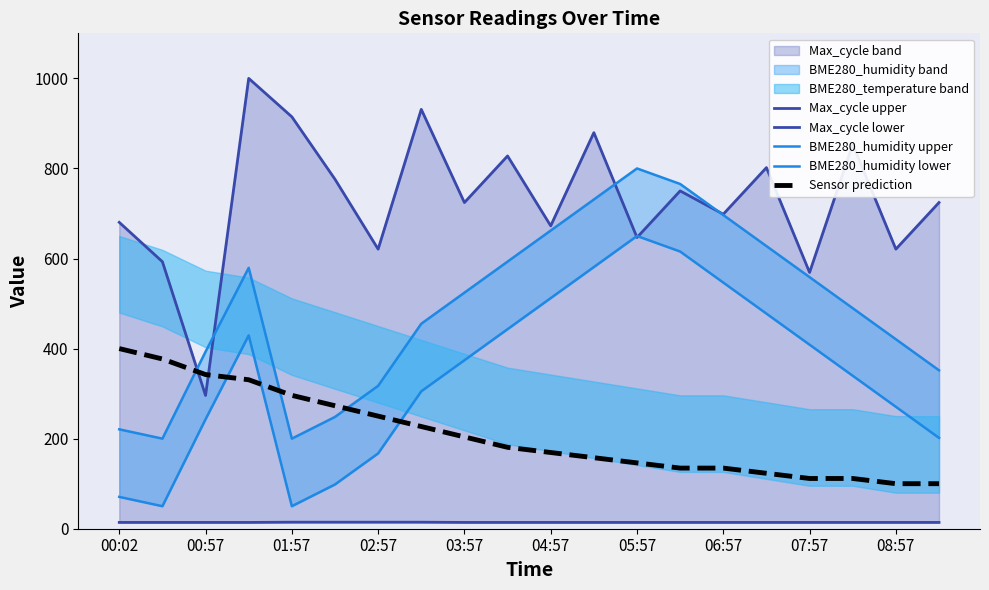

How many values in the BME280_humidity upper series are below 524?

10